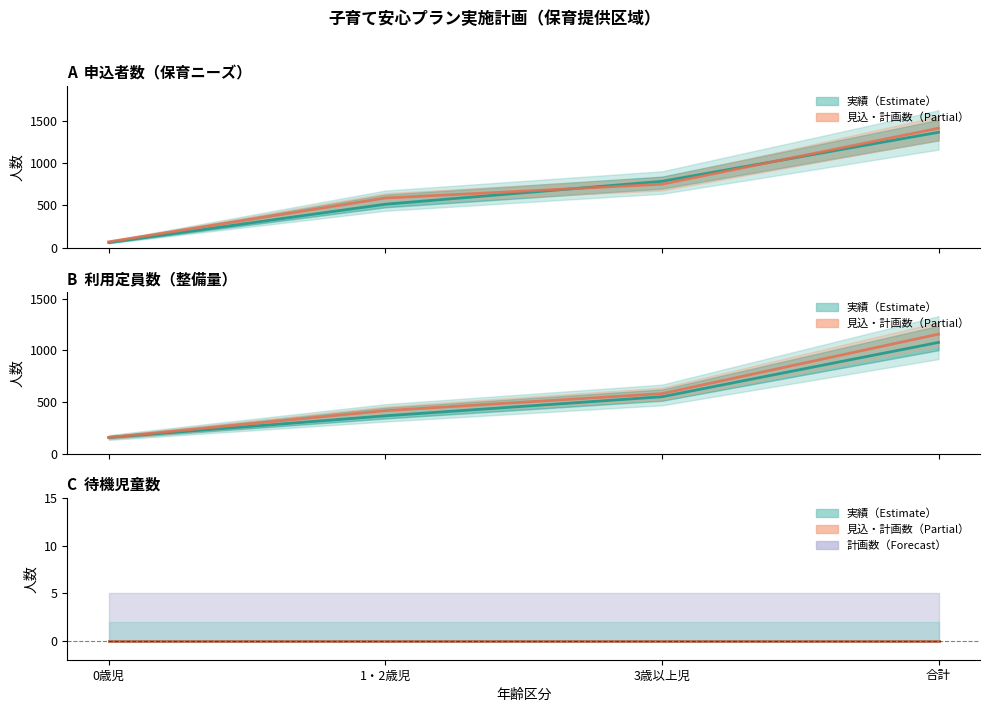

At 1・2歳児, list the series in order from smallest to largest.

待機児童数_実績, 待機児童数_見込計画（線）, 利用定員数_実績, 利用定員数_見込計画（線）, 申込者数_実績, 申込者数_見込計画（線）